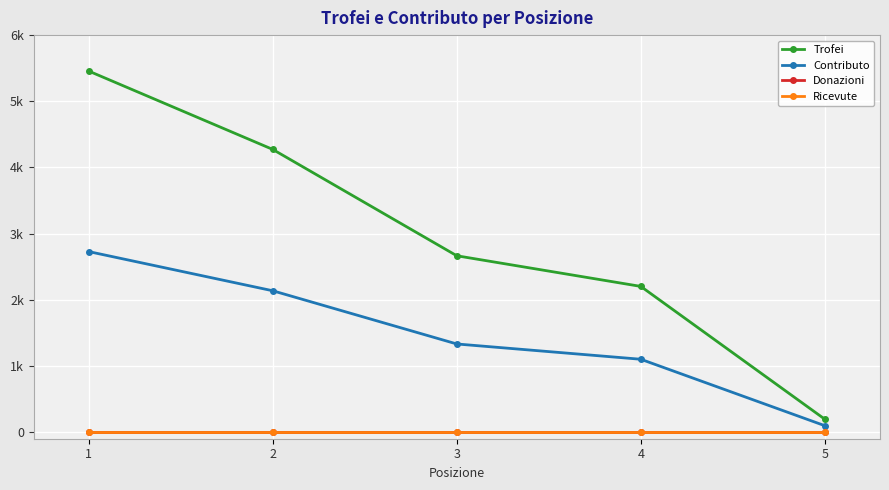

True or false: Donazioni and Trofei cross at least once.

False